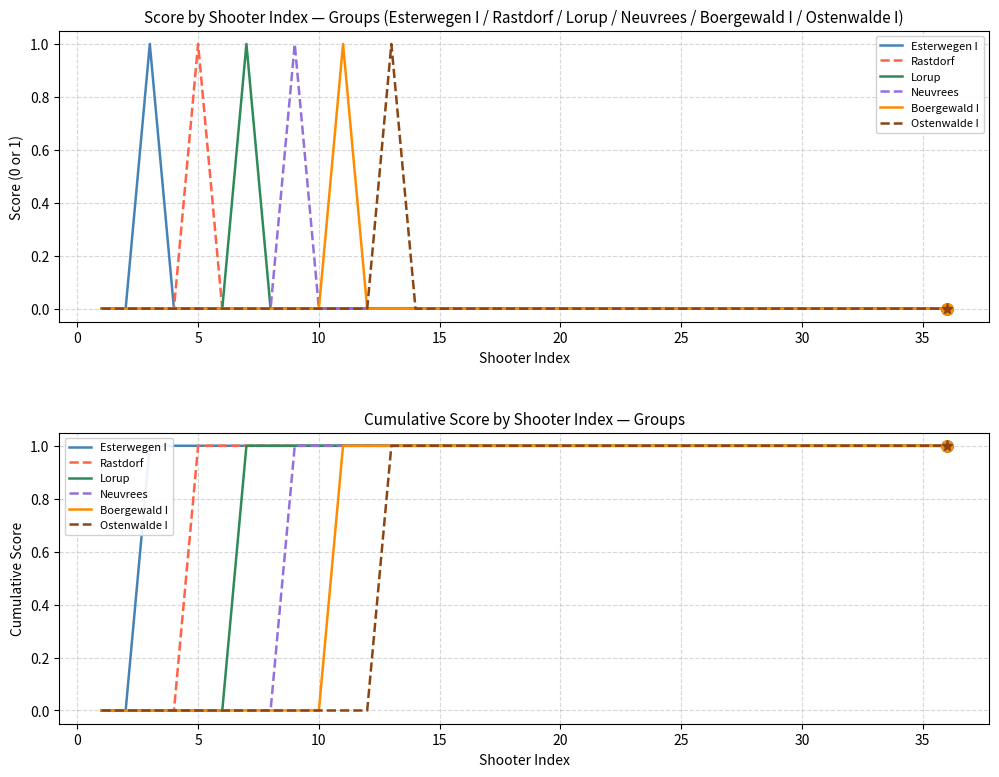

What is the highest value of the Lorup series?

1